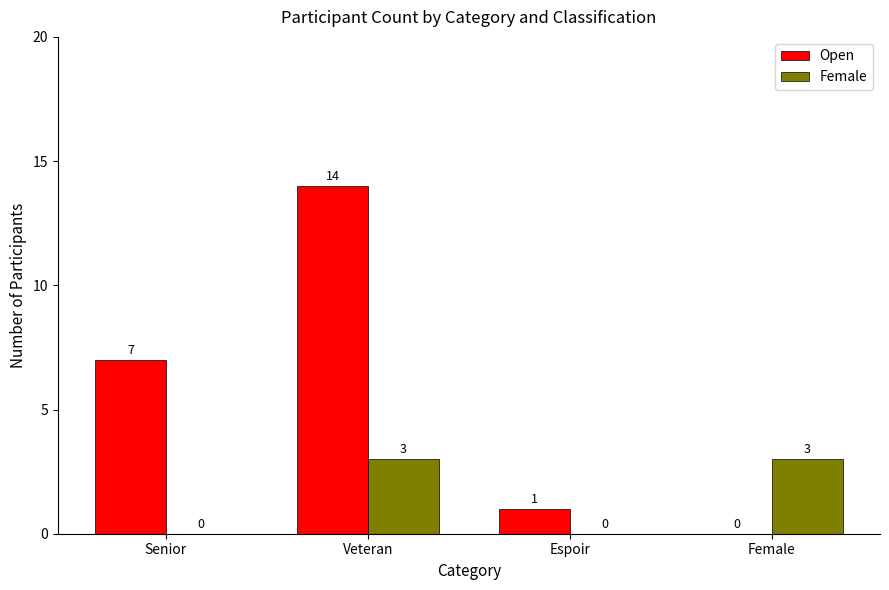

How many positive values does the Female series have?

2